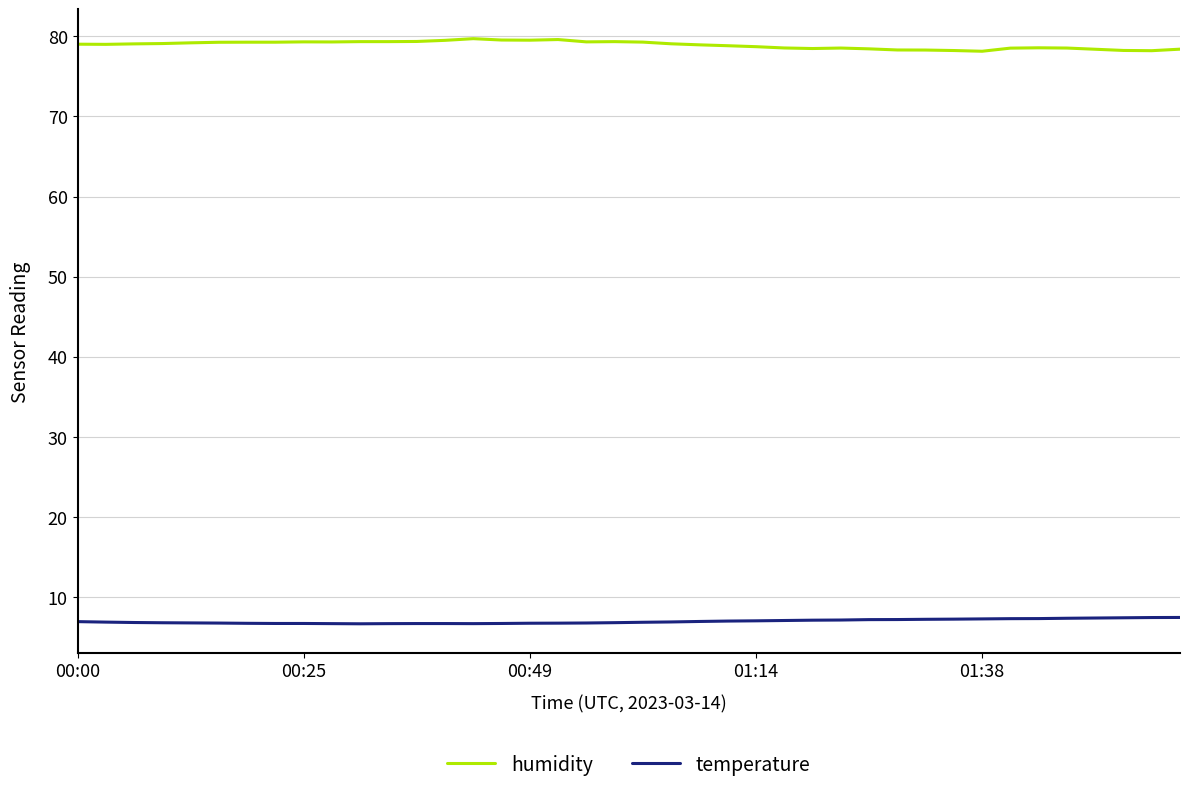

True or false: temperature and humidity intersect in this chart.

False